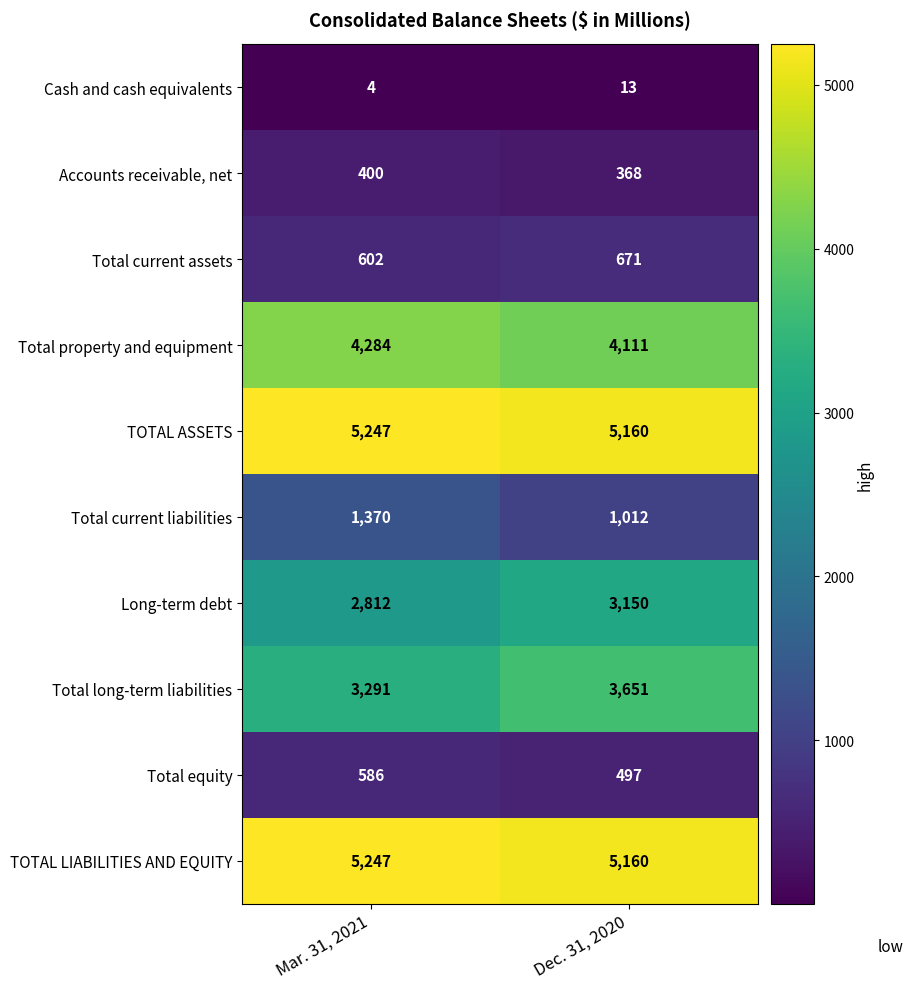

Which label corresponds to the smallest value in the chart?

Mar. 31, 2021